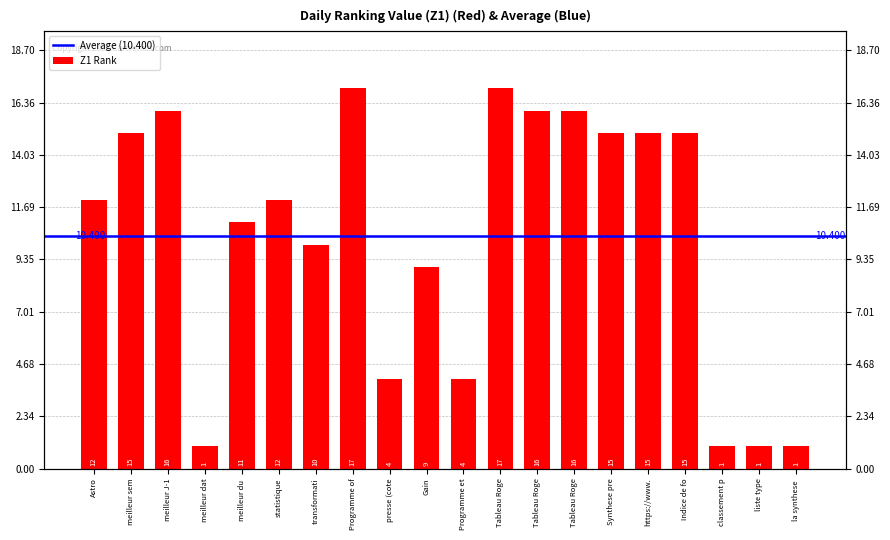

True or false: the data shows 11 at meilleur du.

True